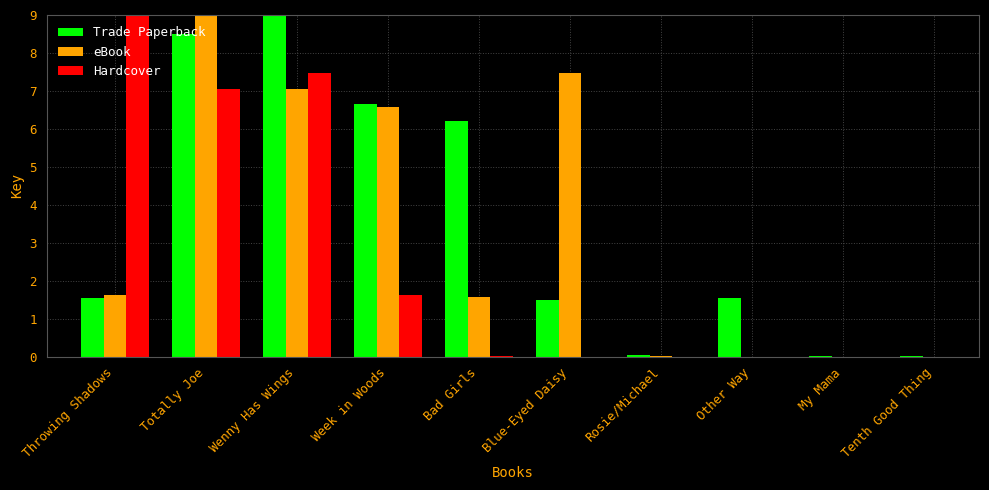

What are all the series names shown in the legend?

Trade Paperback, eBook, Hardcover